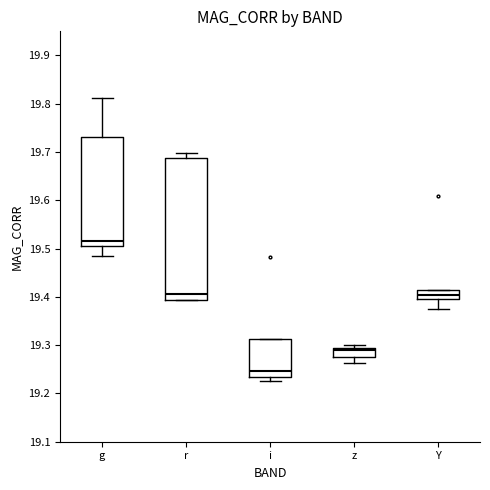

Where does the upper whisker of the box for g end on the y-axis? The values are not printed on the chart, so give them approximately, as read against the axis.

19.81